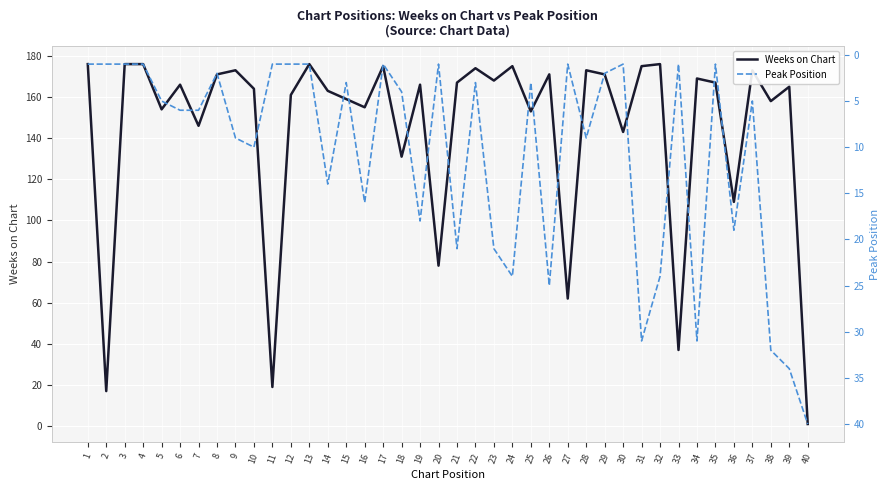

Reading left to right, extract all data points from this chart.

Weeks on Chart: 176	17	176	176	154	166	146	171	173	164	19	161	176	163	159	155	175	131	166	78	167	174	168	175	153	171	62	173	171	143	175	176	37	169	167	109	173	158	165	1
Peak Position: 1	1	1	1	5	6	6	2	9	10	1	1	1	14	3	16	1	4	18	1	21	3	21	24	3	25	1	9	2	1	31	24	1	31	1	19	5	32	34	40